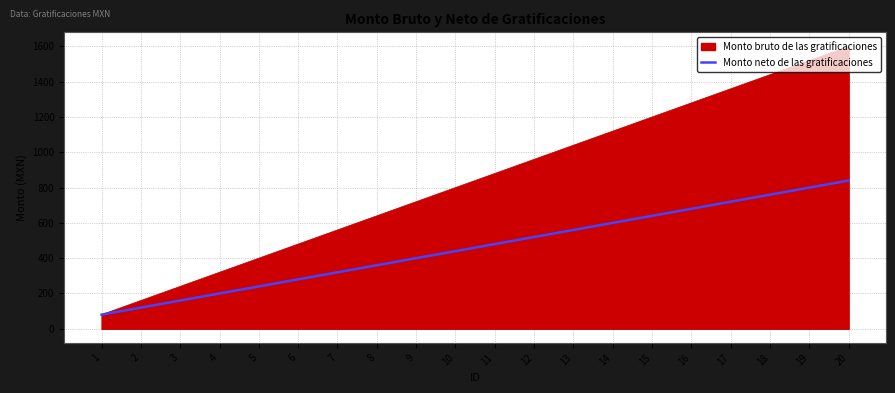

What is the minimum value shown in the chart?

80